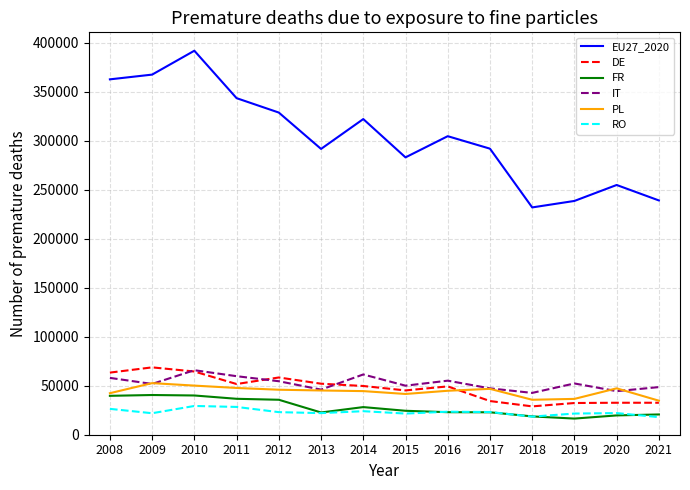

Does the chart have visible grid lines?

Yes